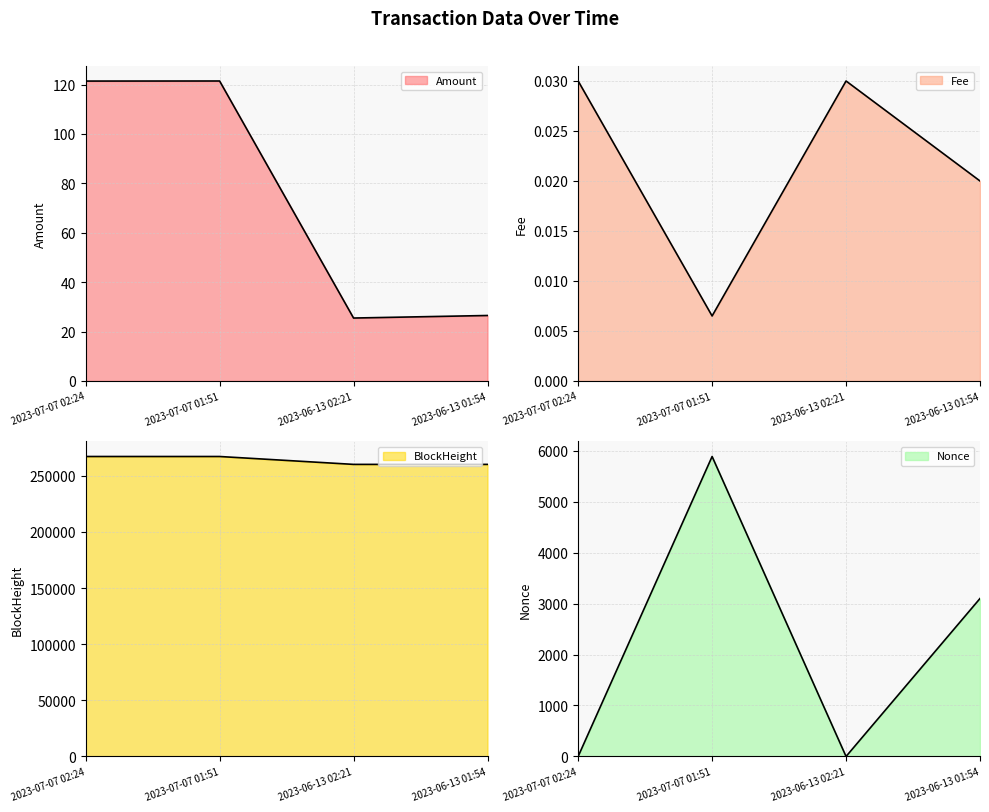

At how many categories does at least one series exceed 111808?

4